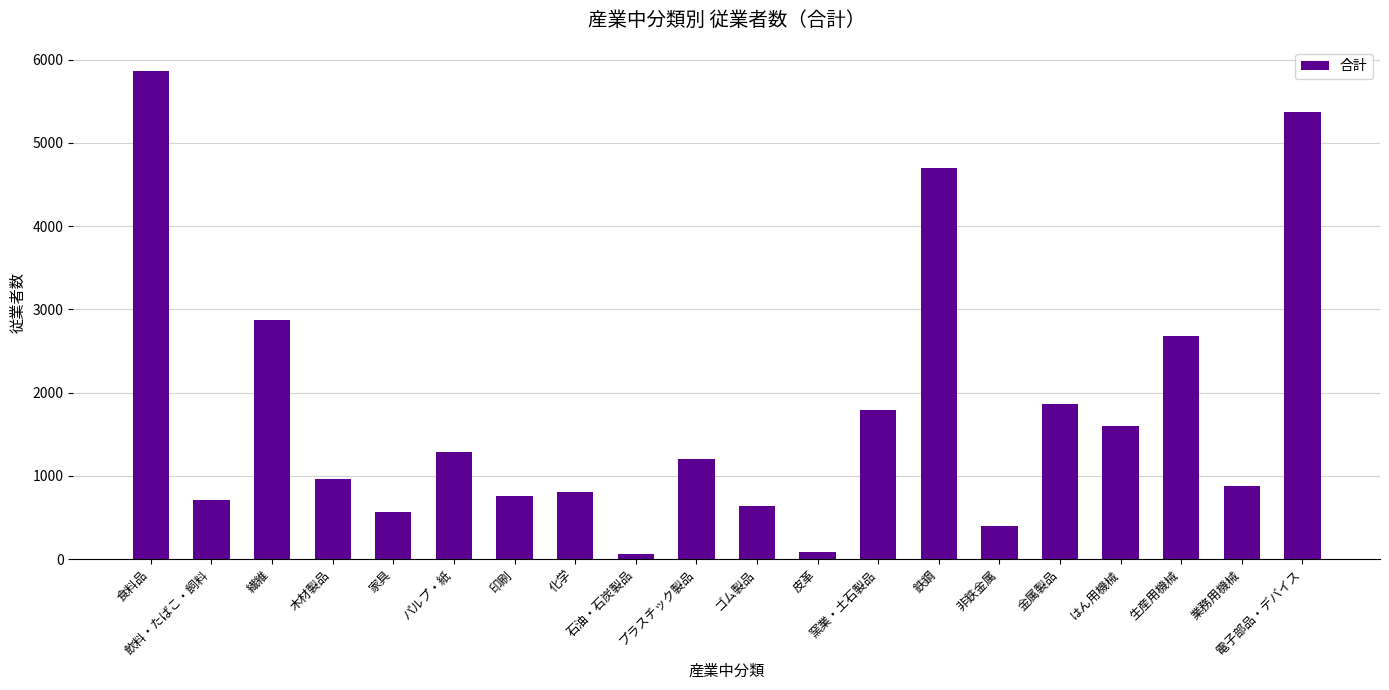

What is the average value?

1754